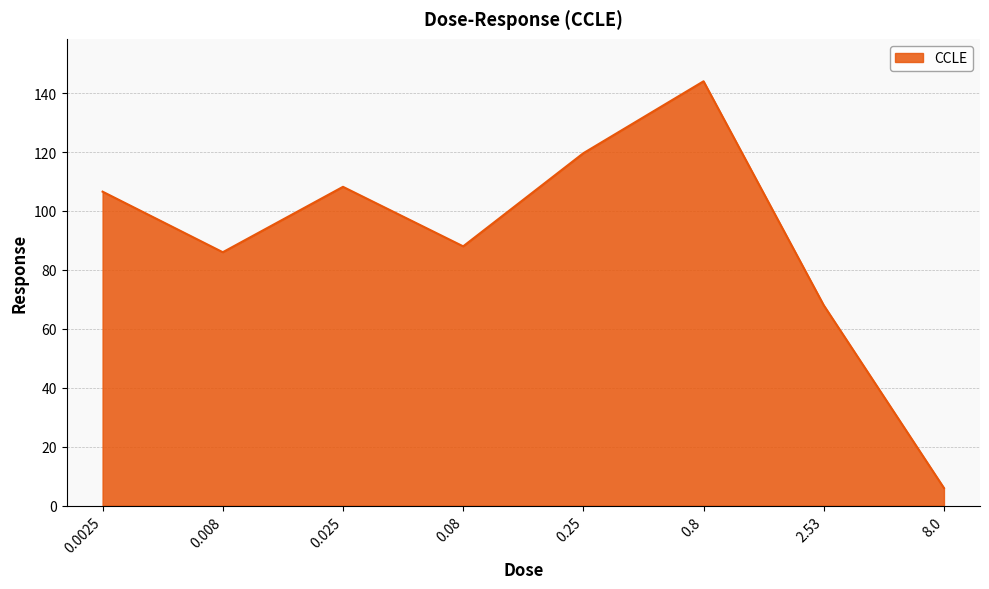

Is it true that the value at 2.53 is 68.0?

True